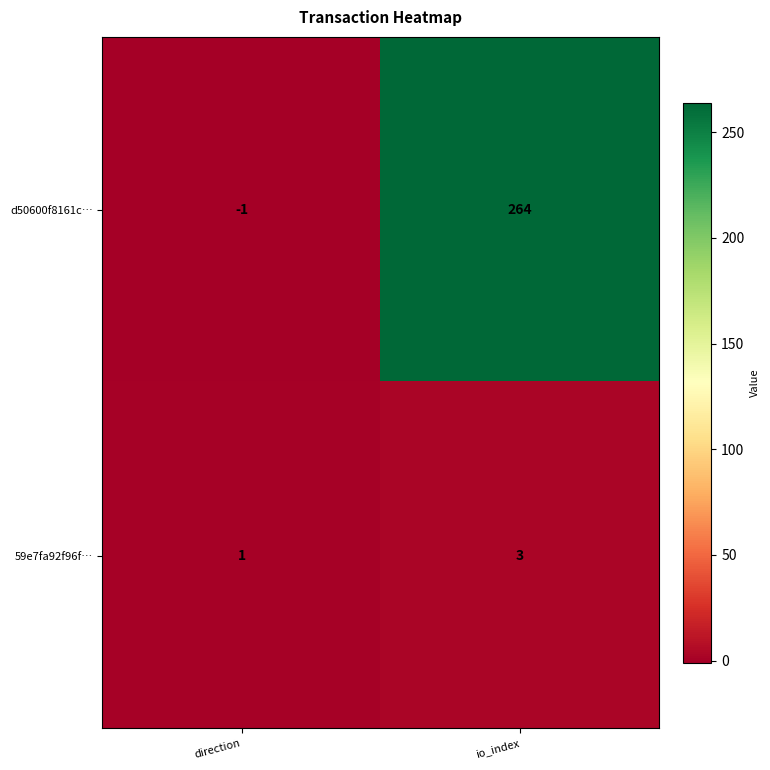

Reading right to left, list all the values displayed in this chart.

d50600f8161c…: io_index=264	direction=-1
59e7fa92f96f…: io_index=3	direction=1